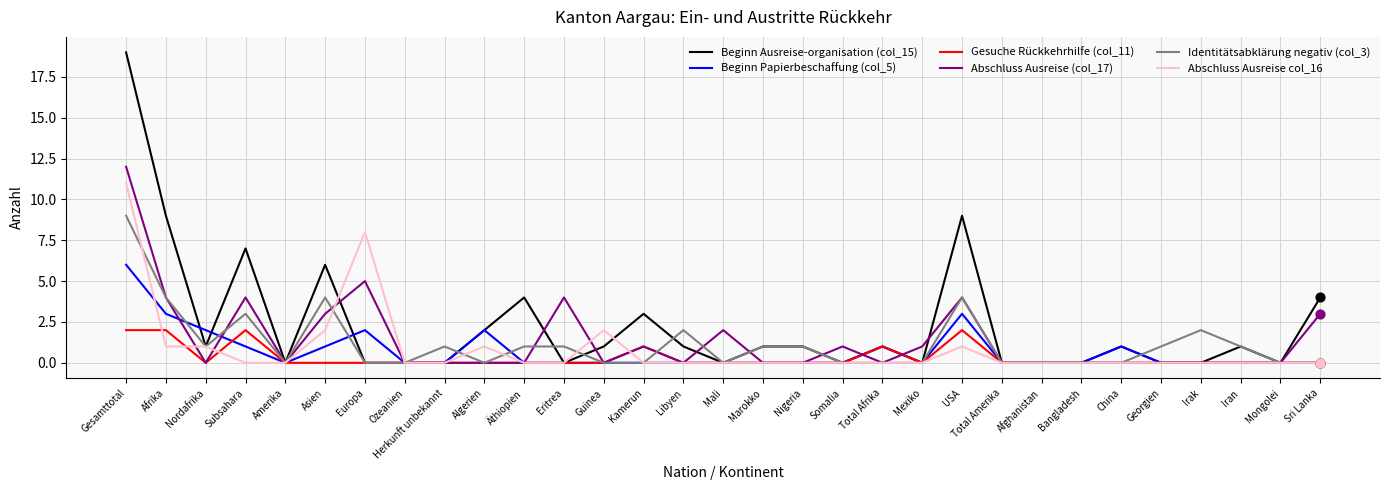

Which series has the widest spread of values?

Beginn Ausreise-organisation (col_15)